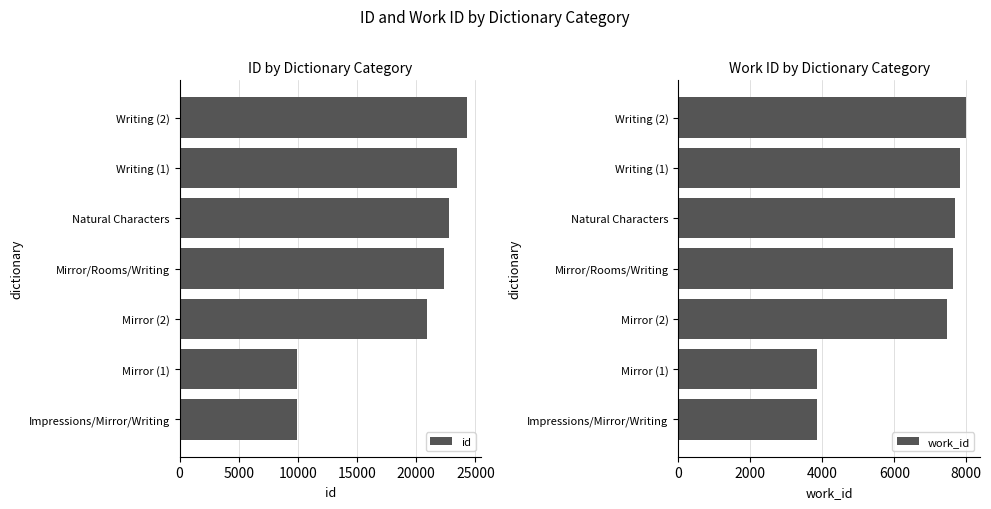

How many values in the id series exceed 22341?

3